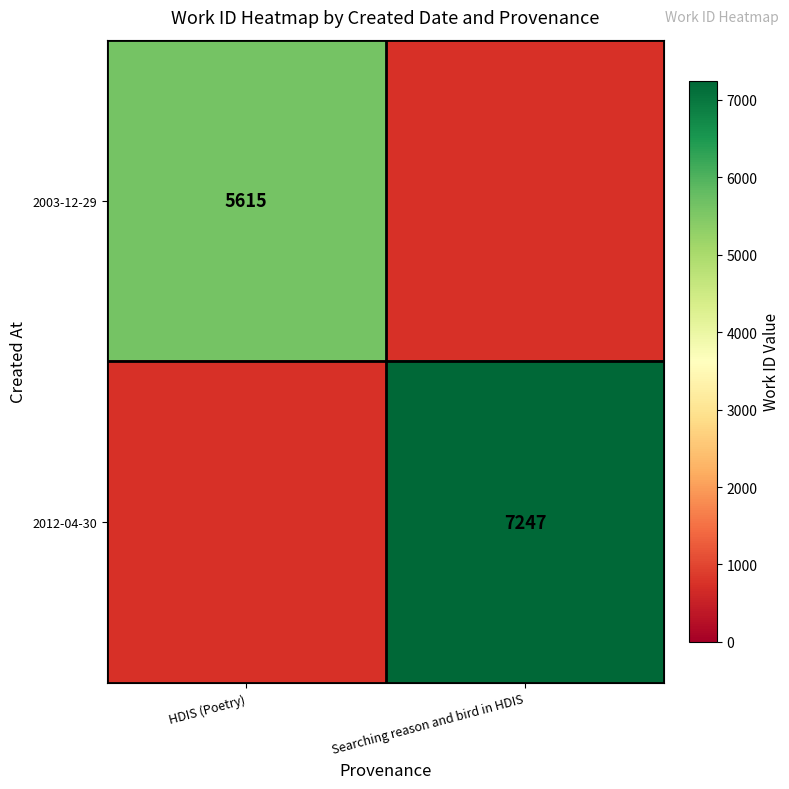

Is the value of 2003-12-29 at HDIS (Poetry) greater than the value of 2012-04-30 at Searching reason and bird in HDIS?

No